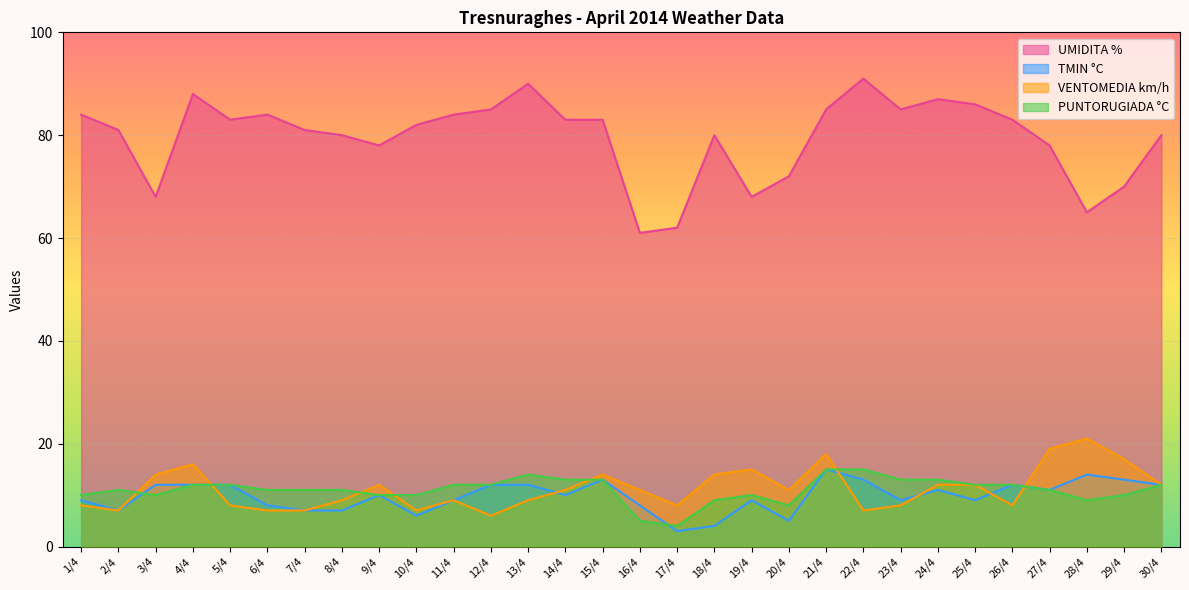

What position from the right is 8/4?

23